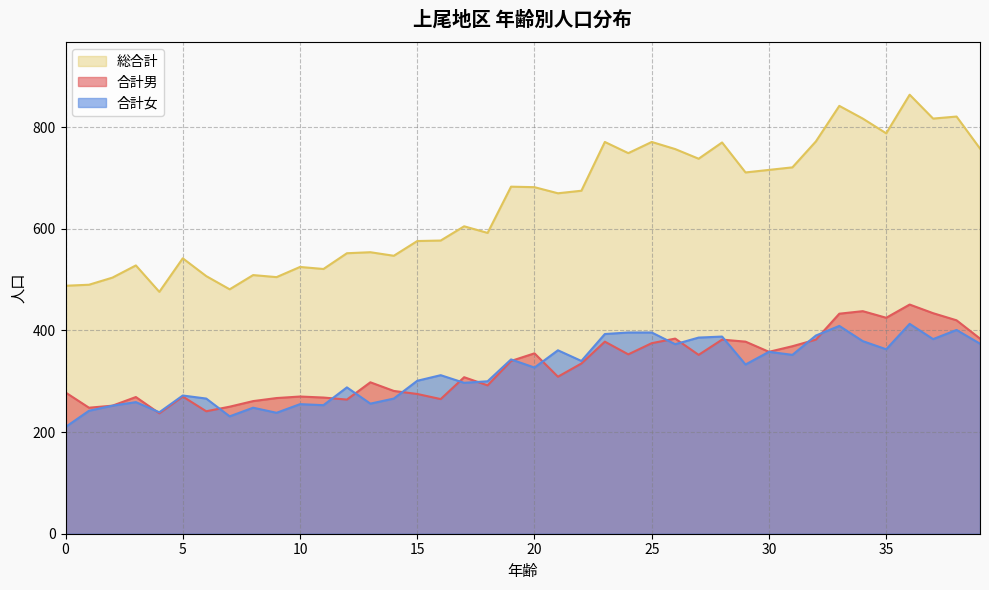

The value of 合計女 at 4 is 239. True or false?

True